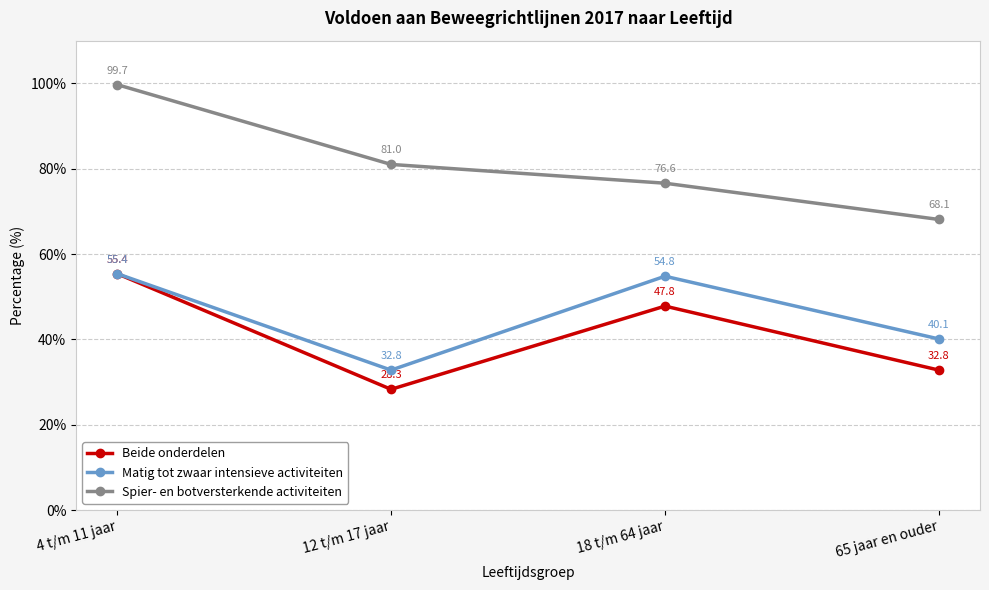

True or false: Spier- en botversterkende activiteiten has a value of 81.0 at 12 t/m 17 jaar.

True